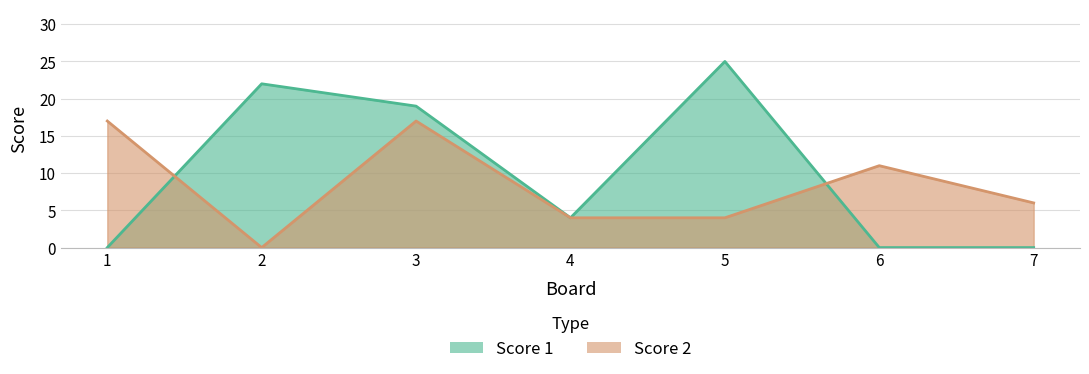

Count the Score 1 values in the range 0 to 22.

6